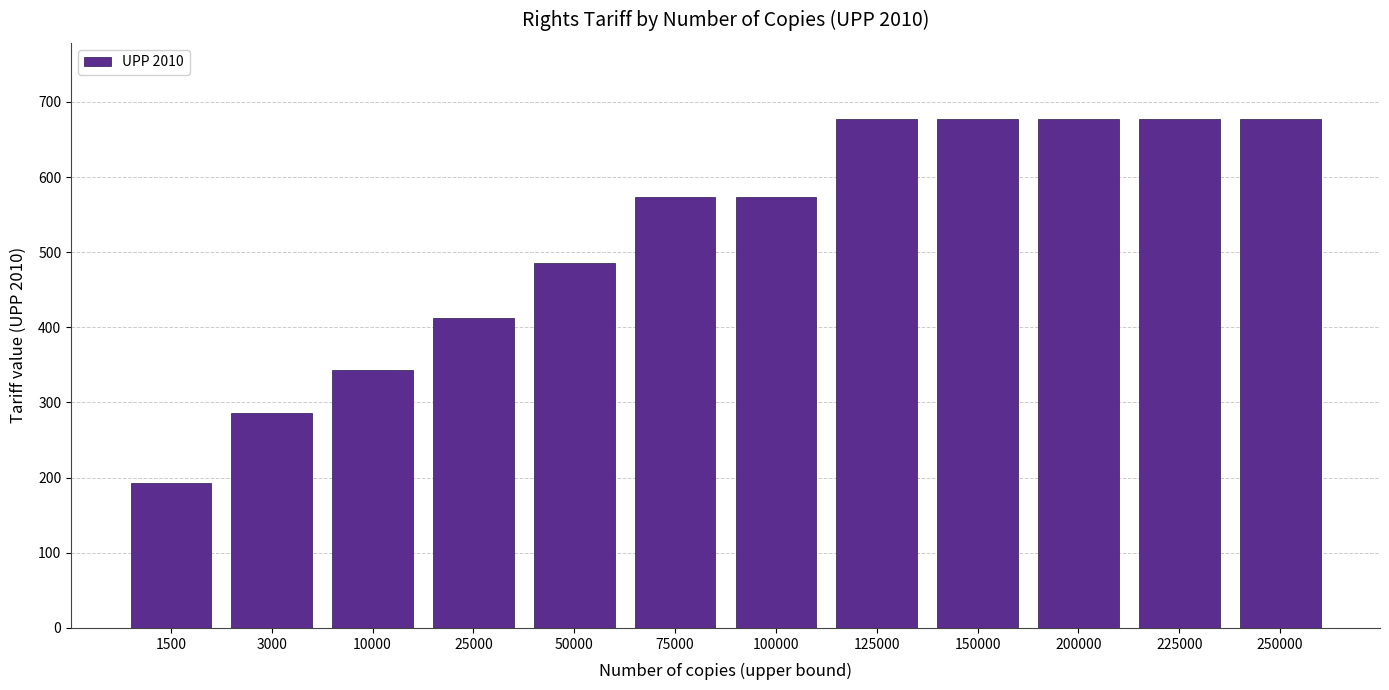

Reading left to right, extract all data points from this chart.

1500=193	3000=286	10000=343	25000=412	50000=486	75000=573	100000=573	125000=677	150000=677	200000=677	225000=677	250000=677